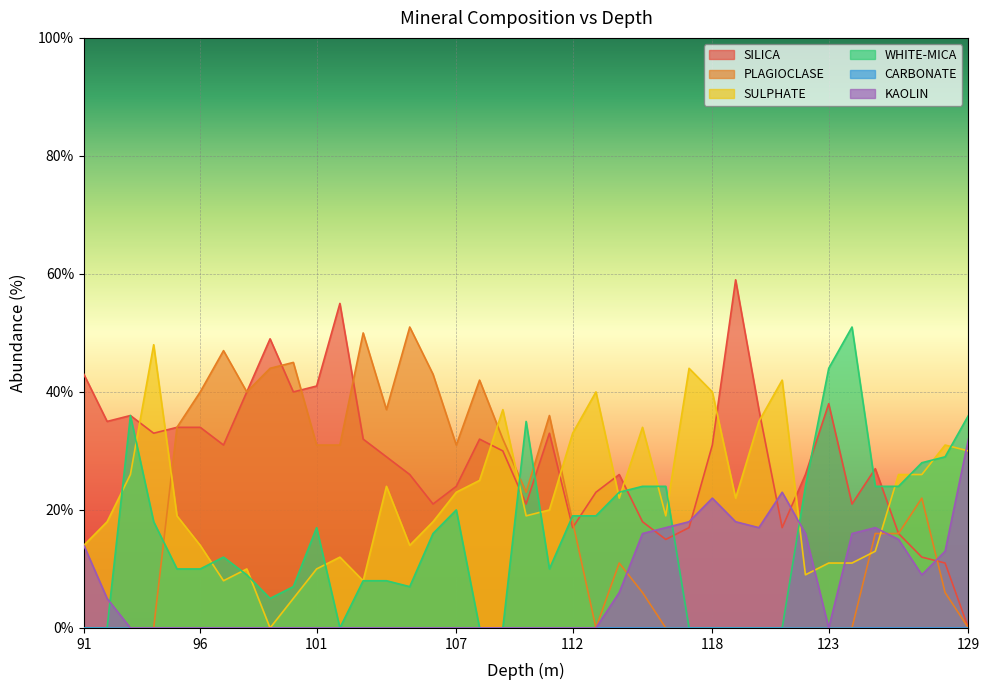

In SULPHATE, how many points are higher than both neighbors (excluding endpoints)?

10